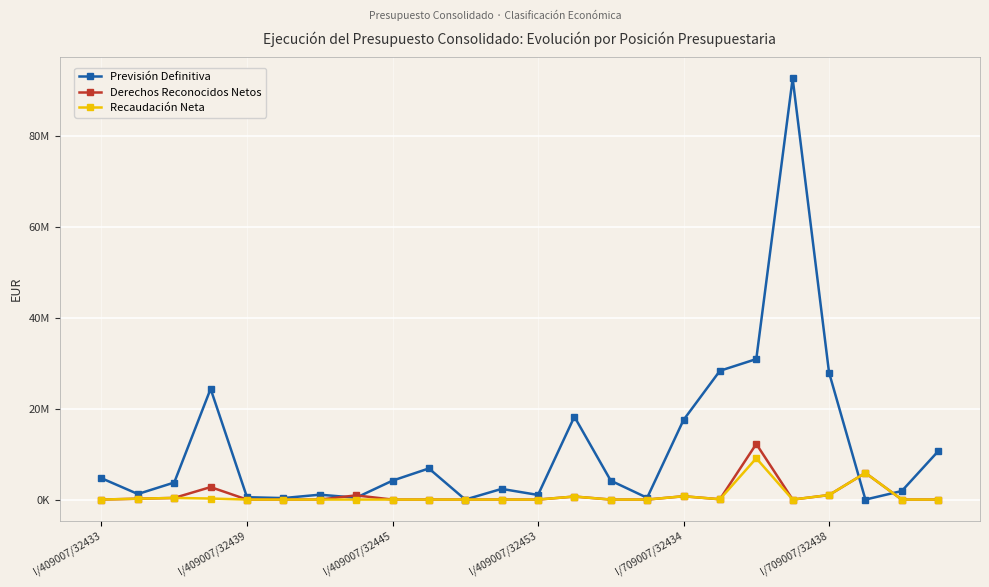

Does the chart have visible grid lines?

Yes